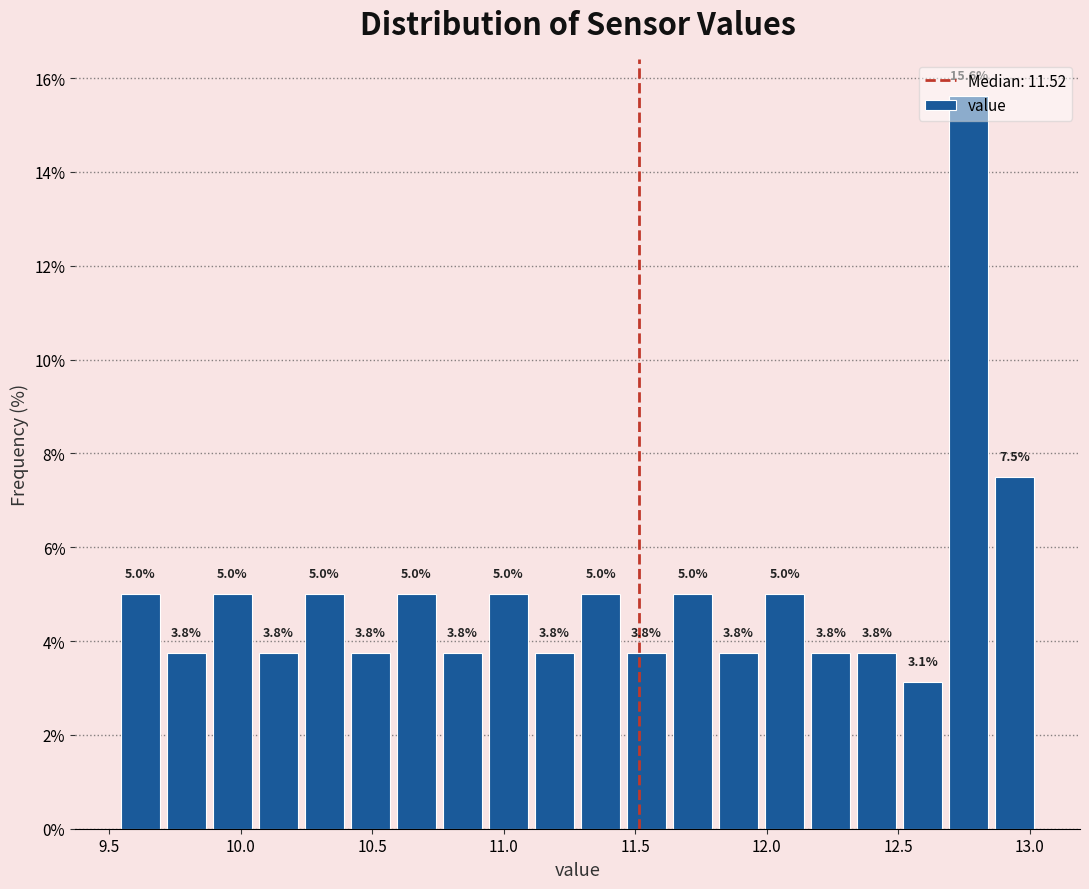

Read against the x-axis, roughly where is the centre of the tallest bar?

12.75